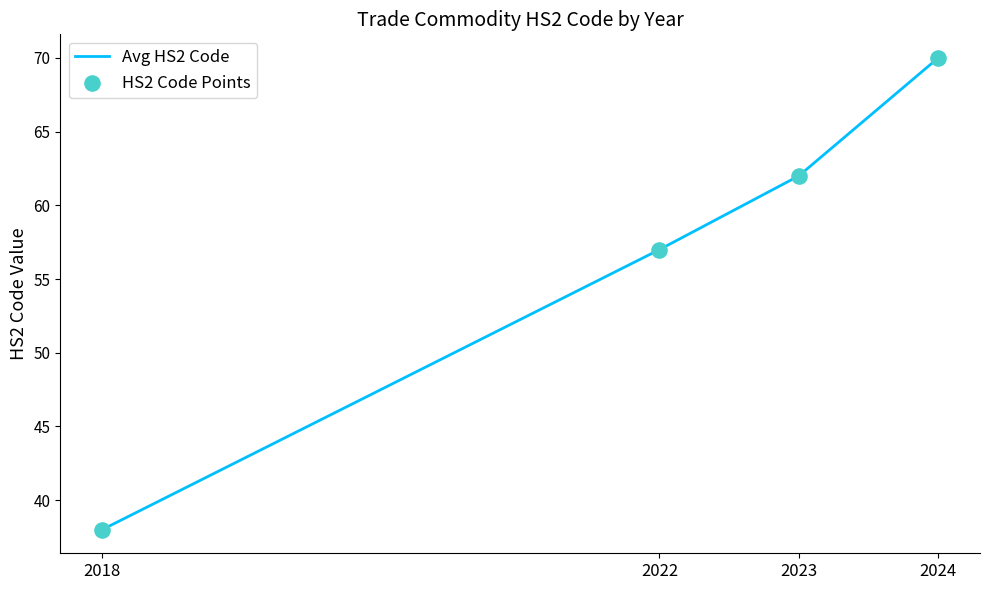

True or false: there are more than 2 points higher than both neighbors.

False